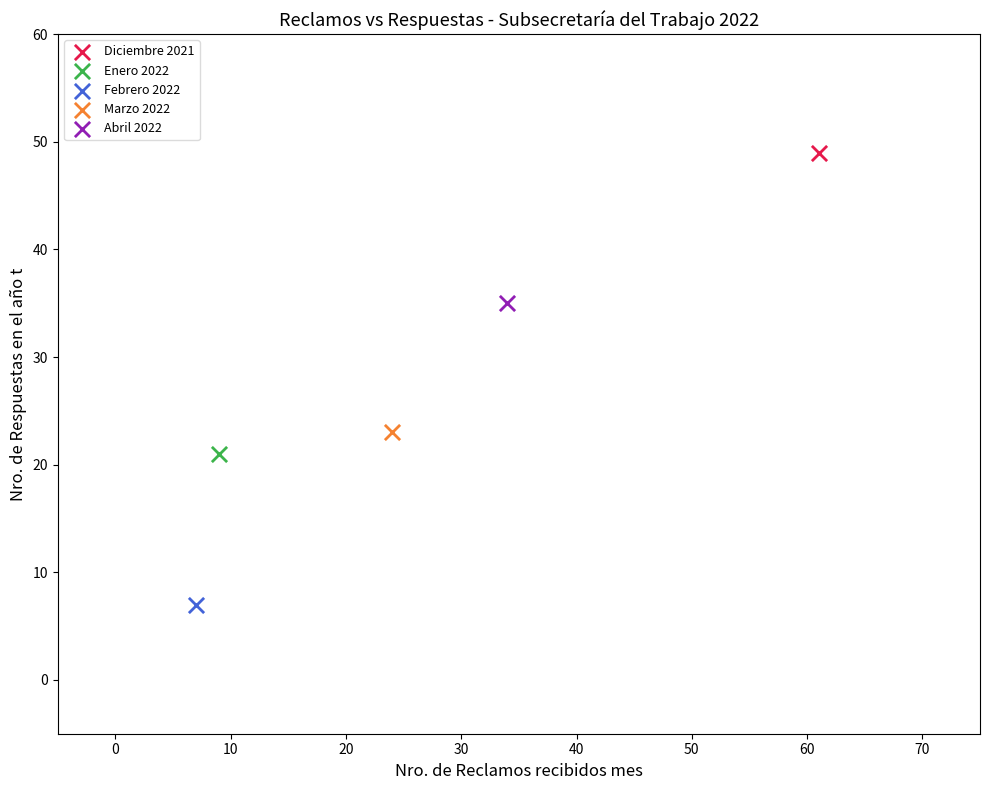

What are all the series names shown in the legend?

Diciembre 2021, Enero 2022, Febrero 2022, Marzo 2022, Abril 2022